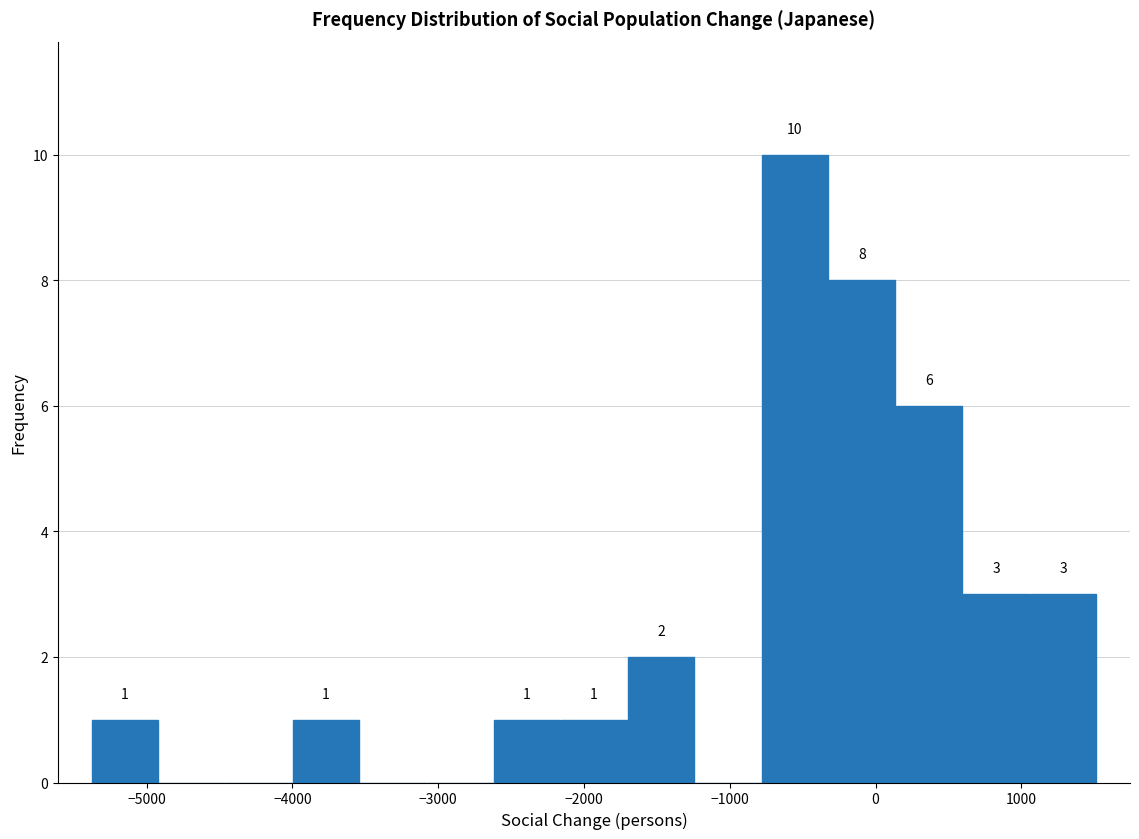

Over which range of the x-axis is the bar tallest?

-800 to -300